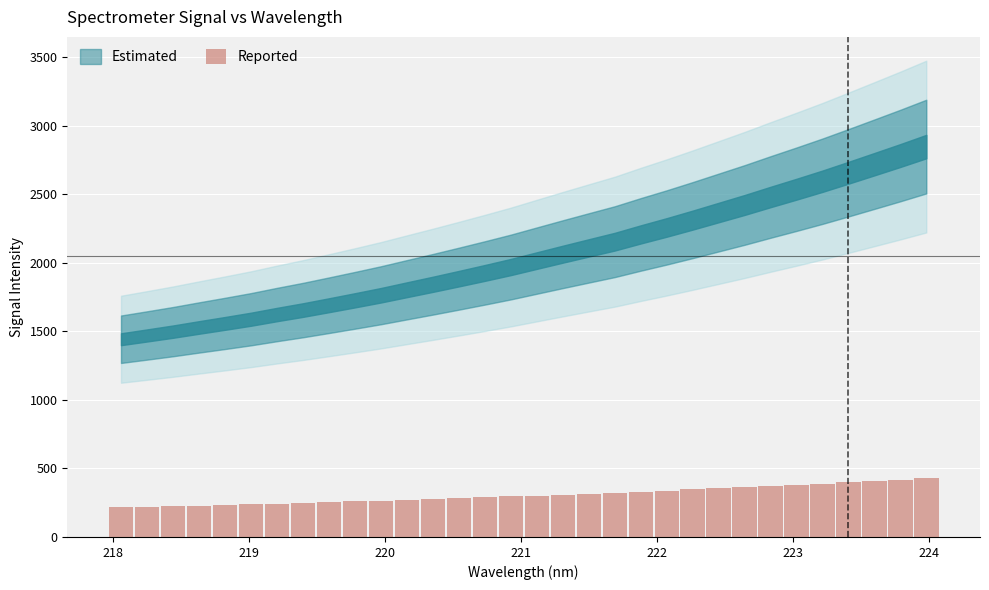

What is the value of the 18th bar from the left?

309.5